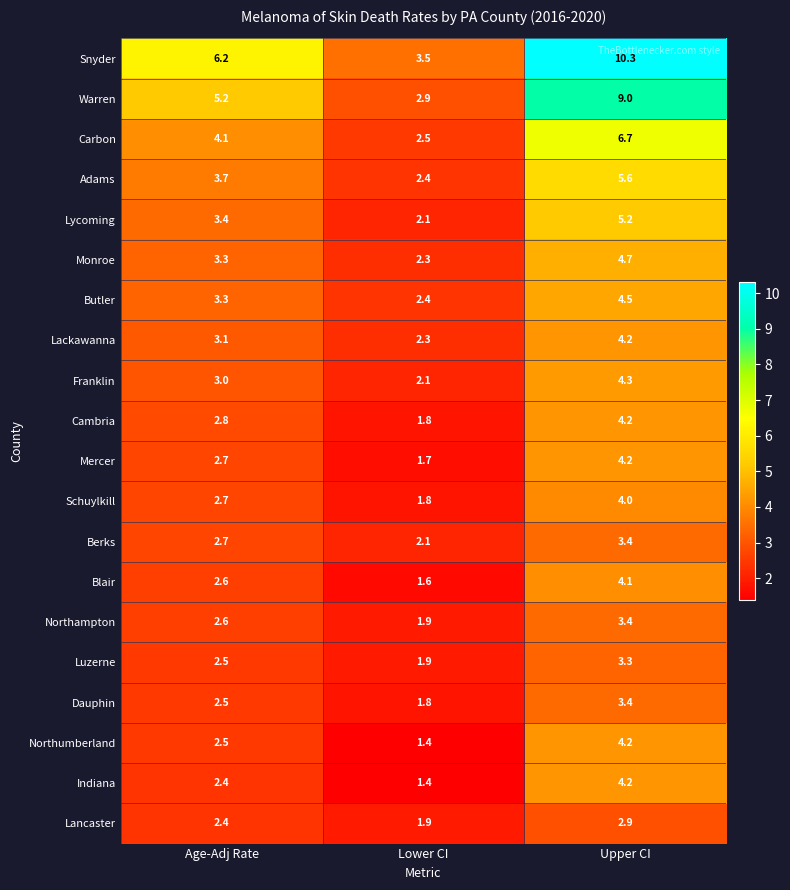

What is the total value across all series at Age-Adj Rate?

63.7